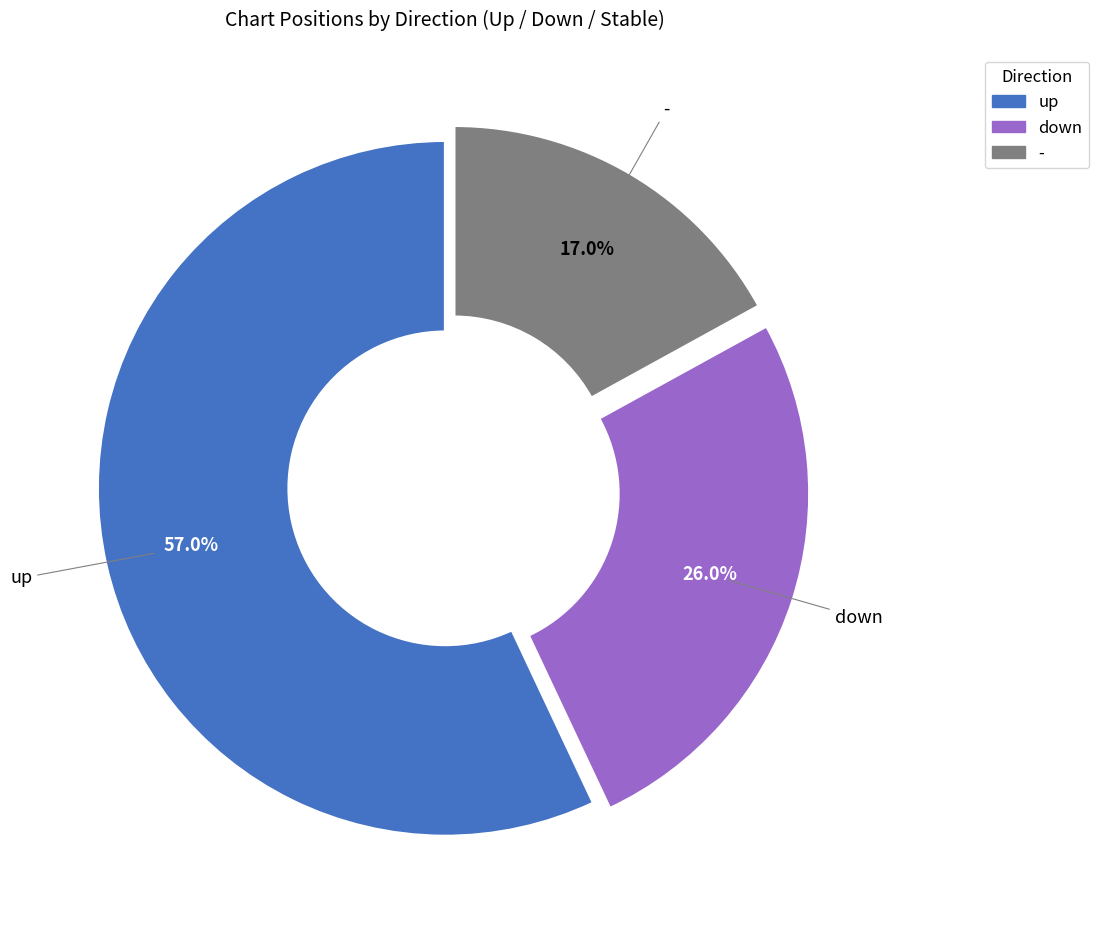

What is the largest slice in the pie chart?

up